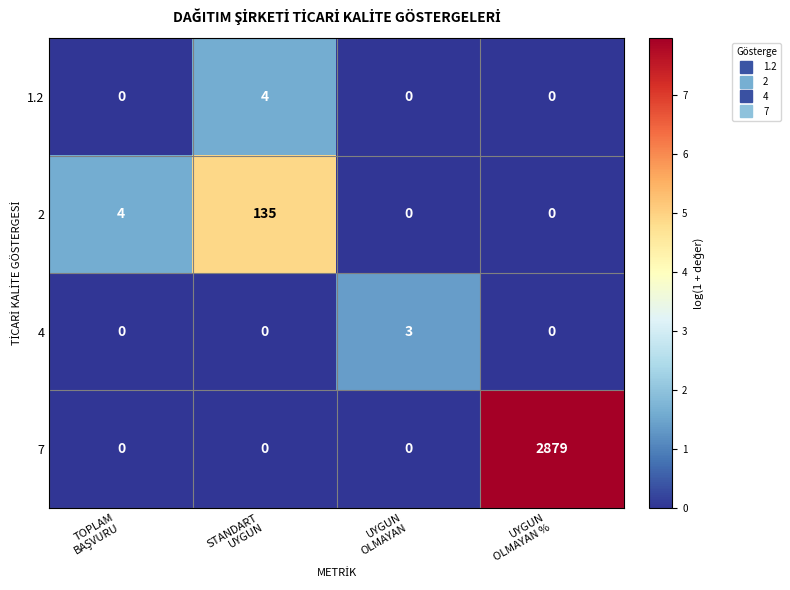

Rank the series by their maximum value, from highest to lowest.

7, 2, 1.2, 4